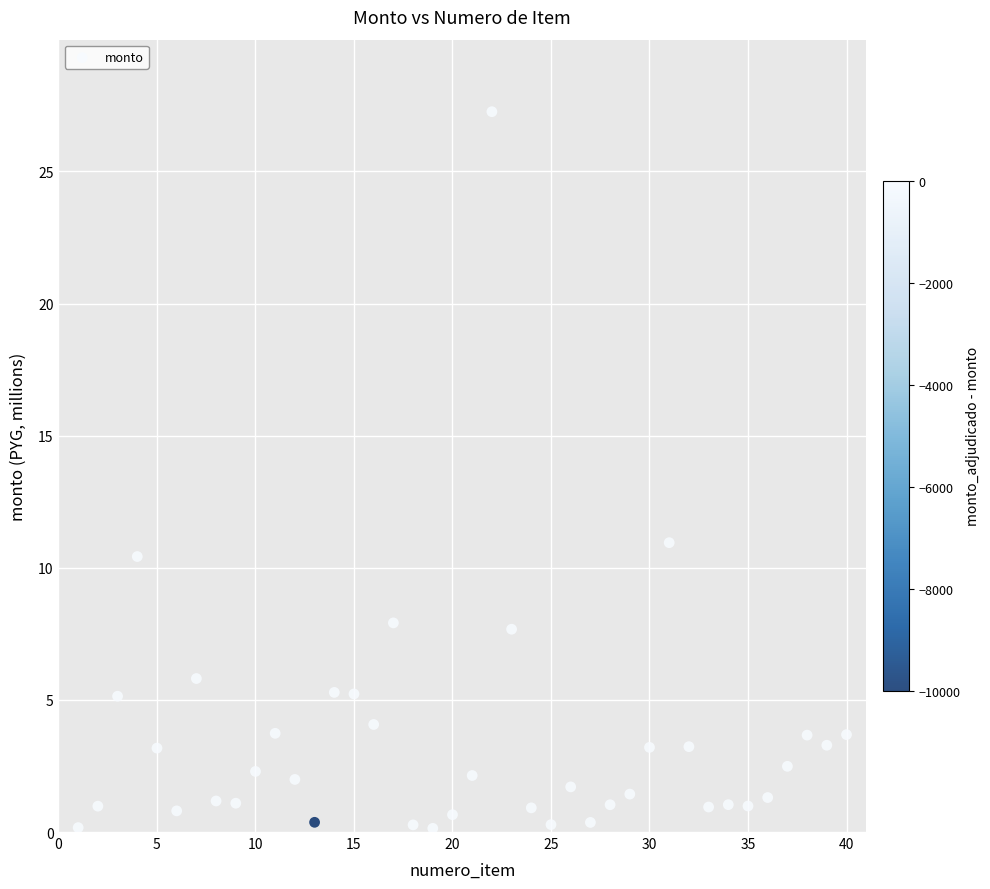

What Y value in the scatter plot is closest to 13?

11.0